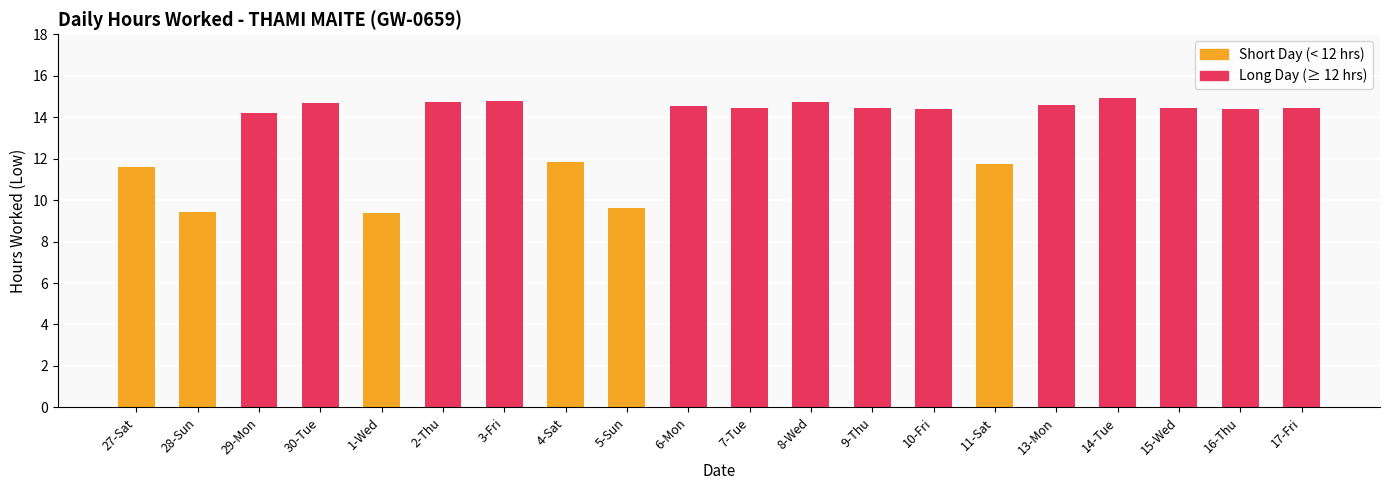

Are the bars horizontal?

No